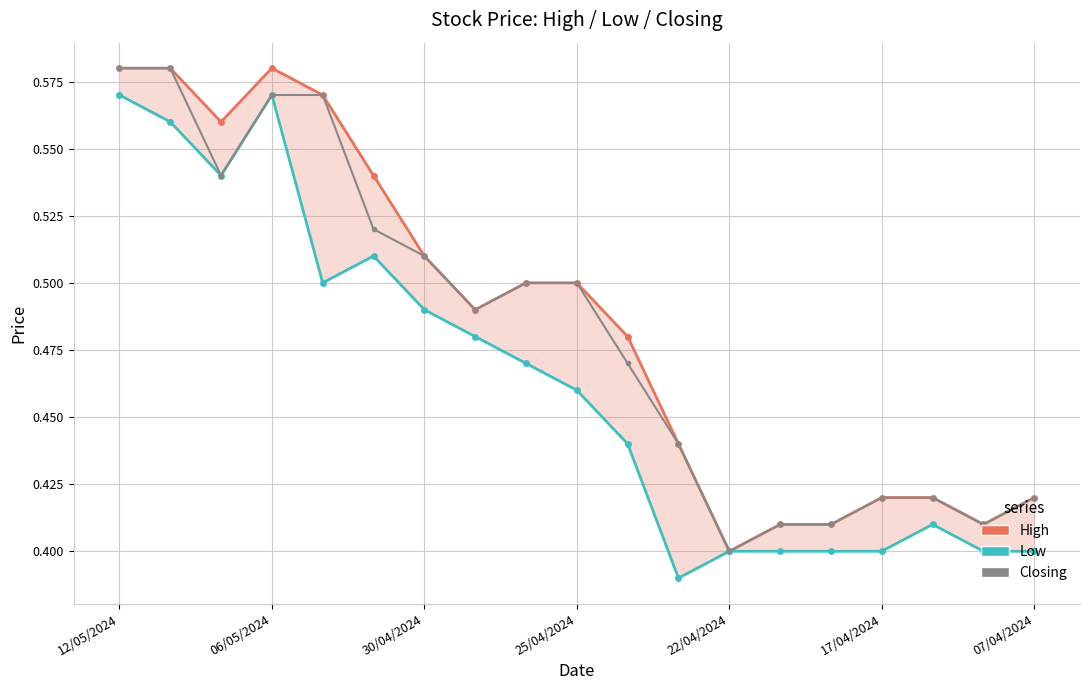

True or false: Low and Closing cross at least once.

False